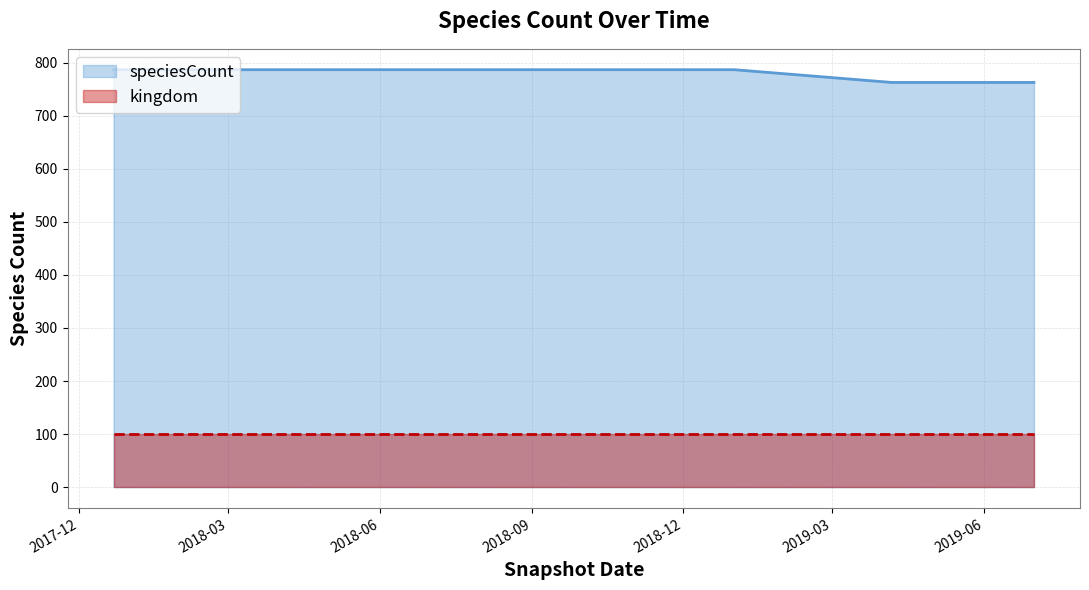

What is the maximum value shown in the chart?

787